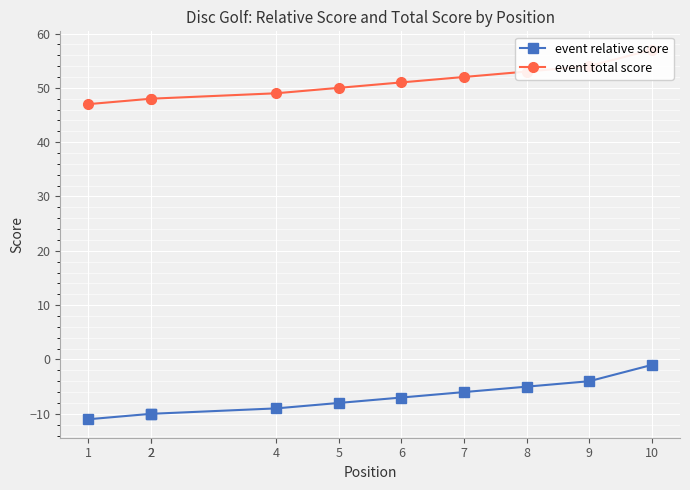

Which series has the largest range (max minus min)?

event relative score